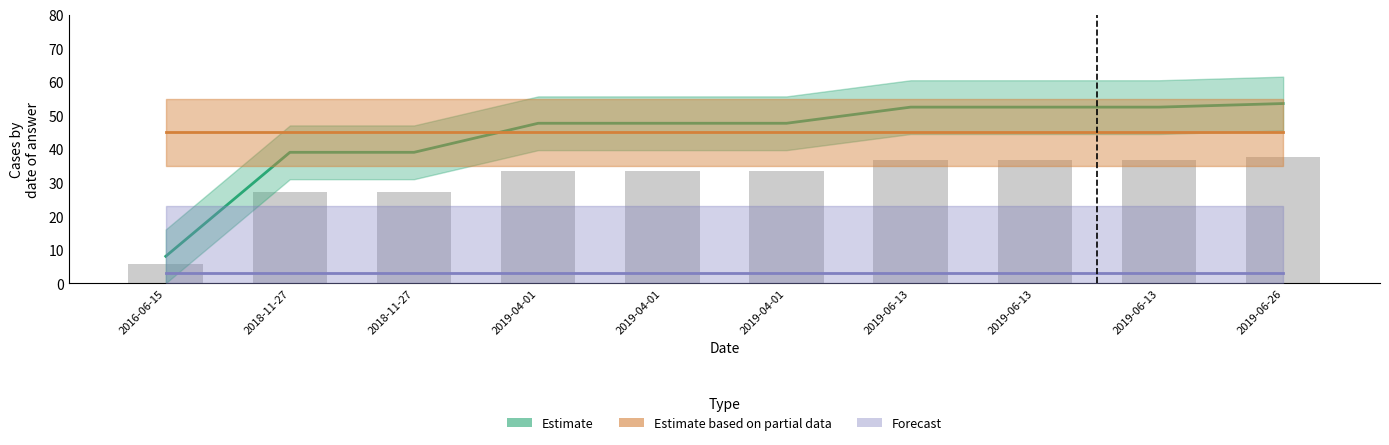

What is the average value of the Estimate based on partial data series?

45.0